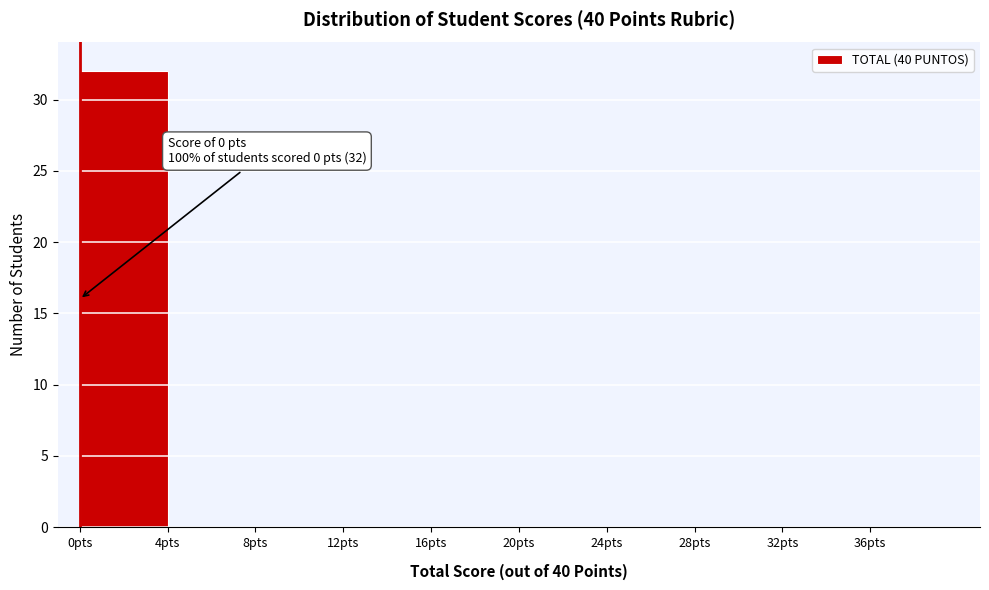

Which range on the x-axis has the tallest bar?

0 to 4